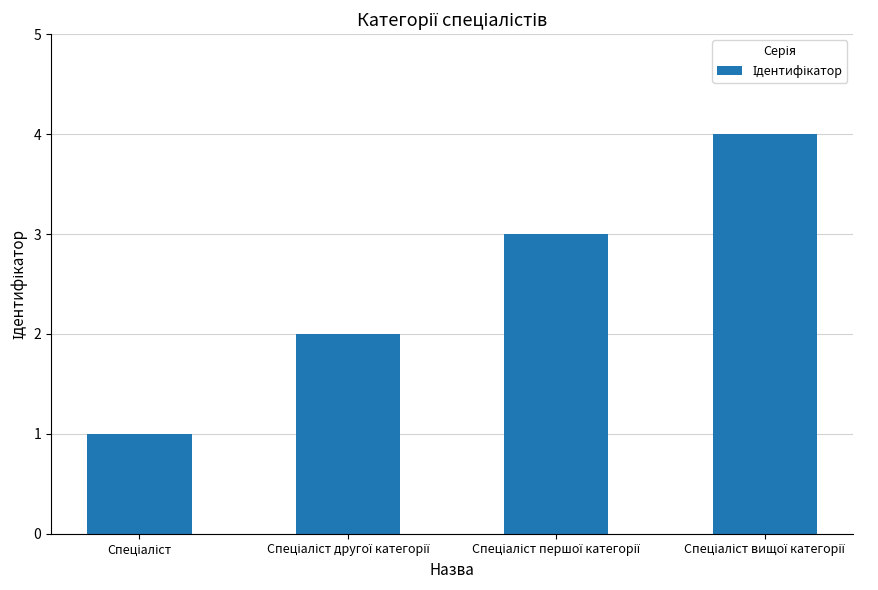

What is the greatest value displayed?

4